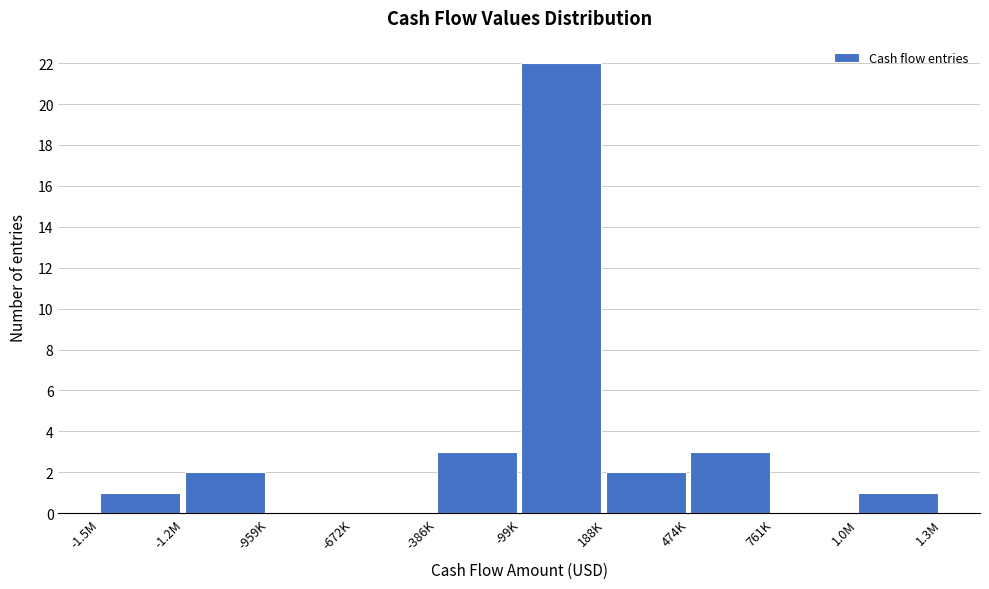

Reading left to right, list all the values displayed in this chart.

-1.5M=1	-1.2M=2	-959K=0	-672K=0	-386K=3	-99K=22	188K=2	474K=3	761K=0	1.0M=1